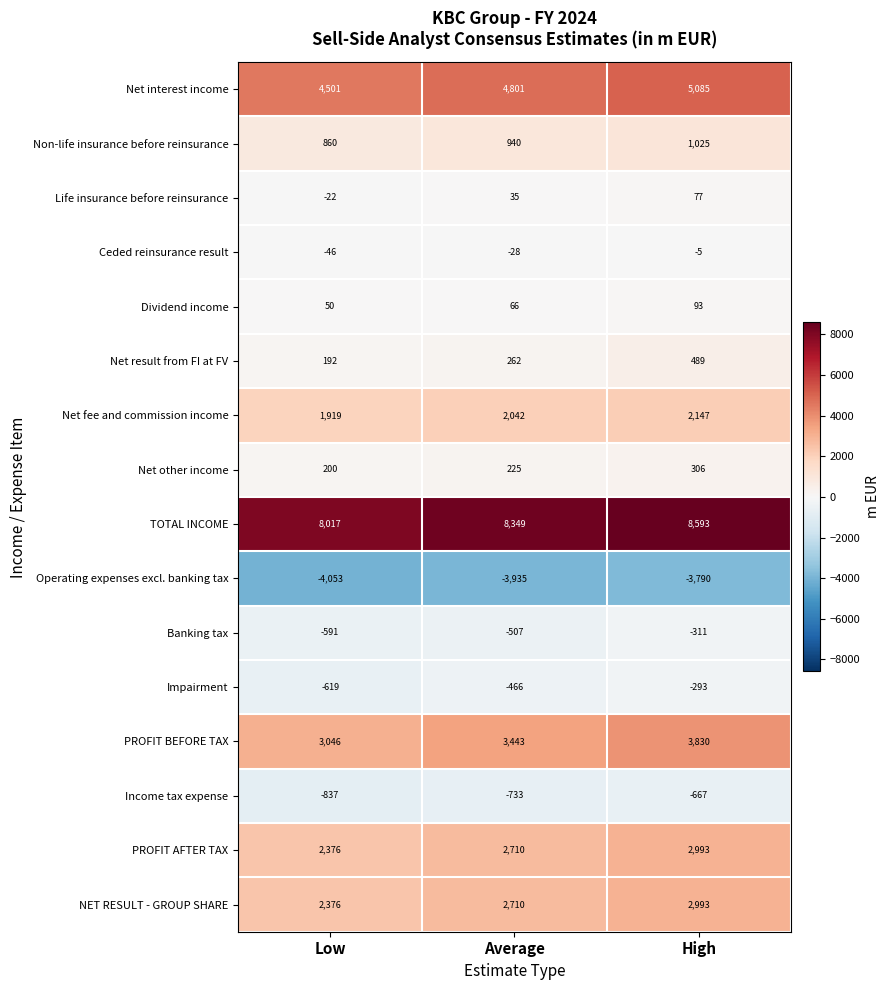

Where does the Income tax expense series first go above -733?

High